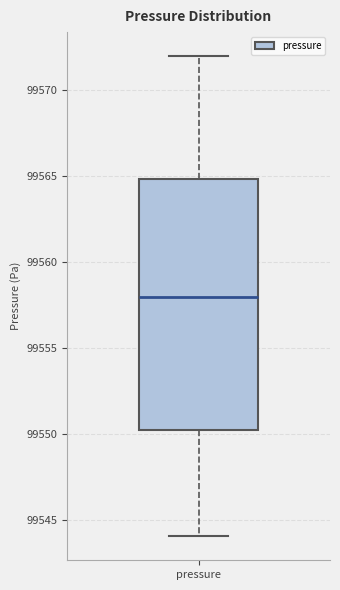

Read this box plot against the y-axis: the position of the median line, the range covered by the box, and the ends of both whiskers. The values are not printed on the chart, so give them approximately, as read against the axis.

median 99558, box 99550 to 99565, whiskers 99544 to 99572